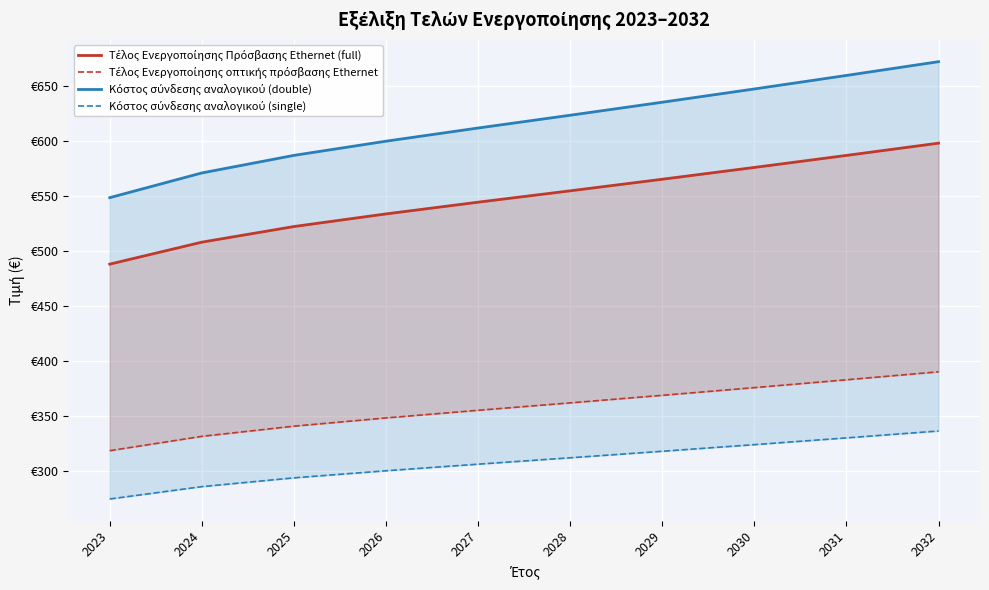

Does the chart display data point markers on the line(s)?

No